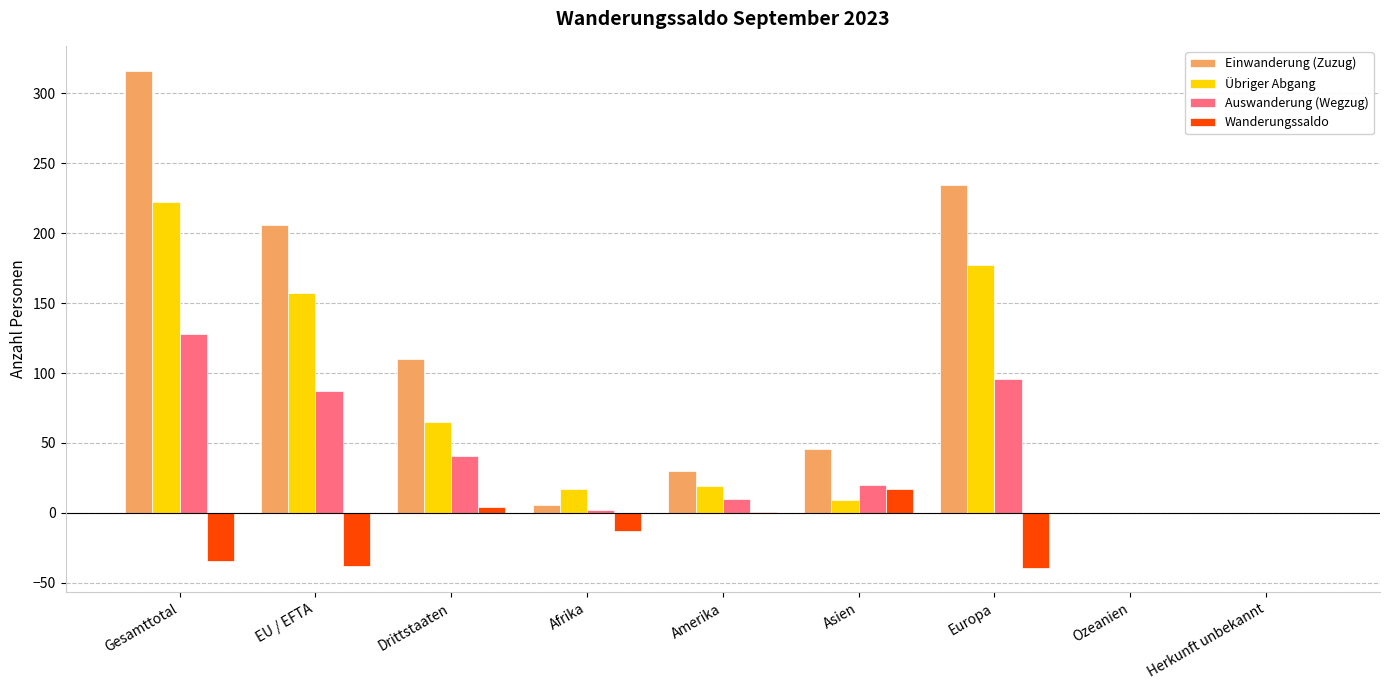

Is the value of Übriger Abgang at Europa greater than the value of Wanderungssaldo at Amerika?

Yes